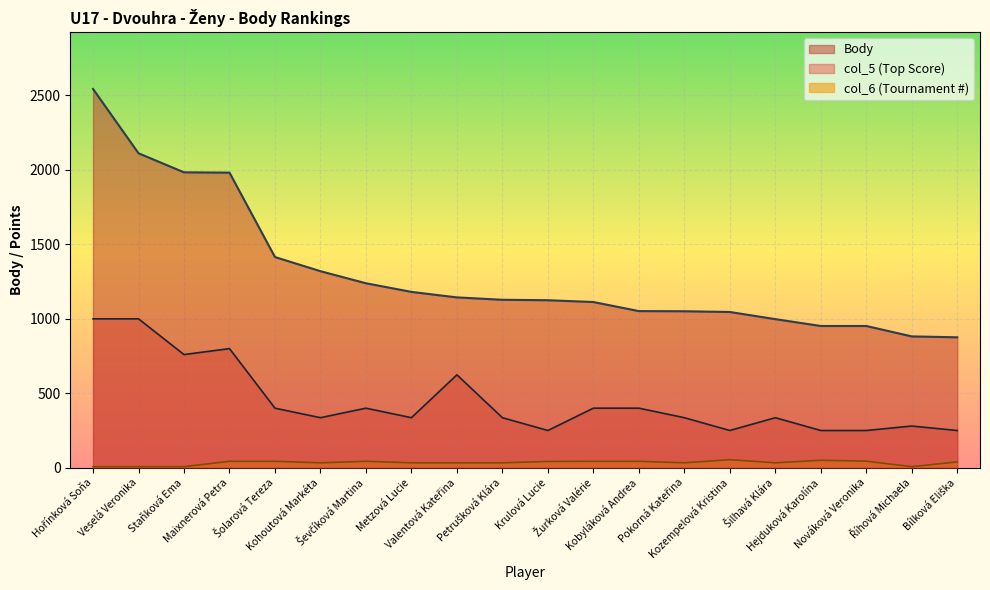

Does the chart display data point markers on the line(s)?

No